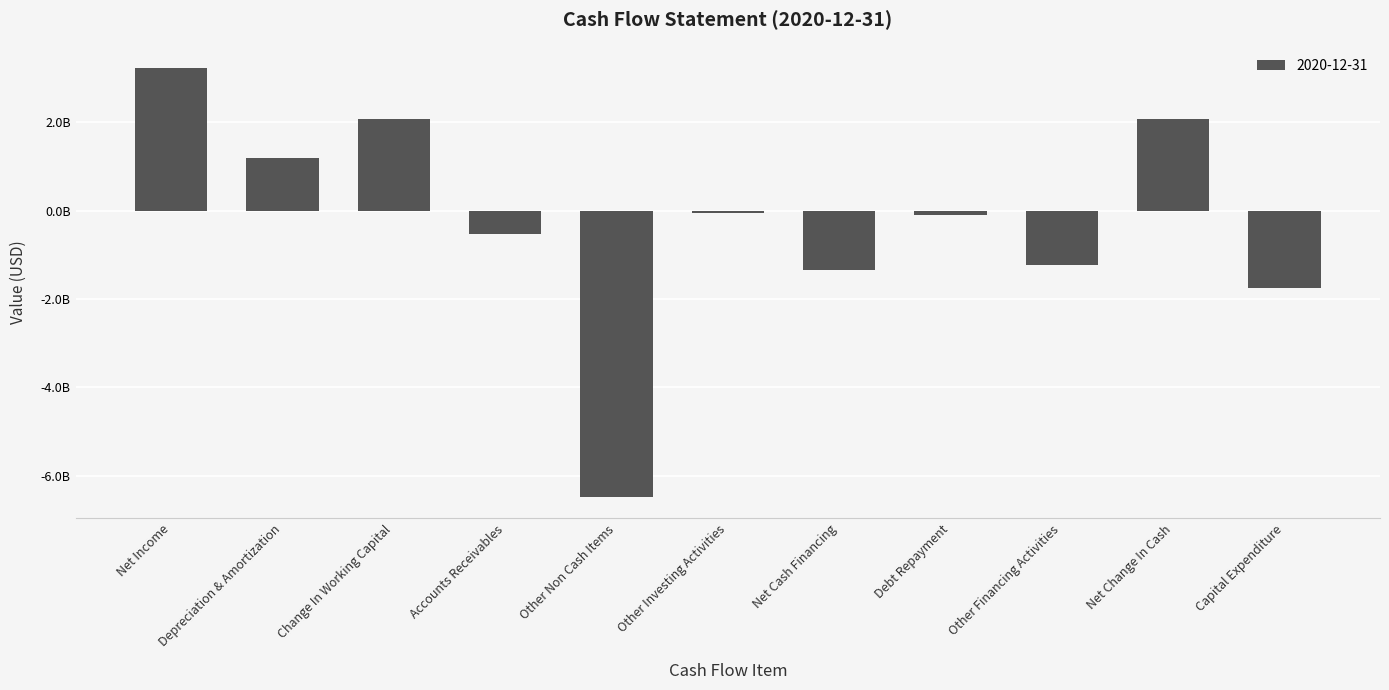

Reading left to right, extract all data points from this chart.

3226500000	1184500000	2063500000	-535000000	-6474500000	-52000000	-1342500000	-105500000	-1237000000	2063500000	-1748000000